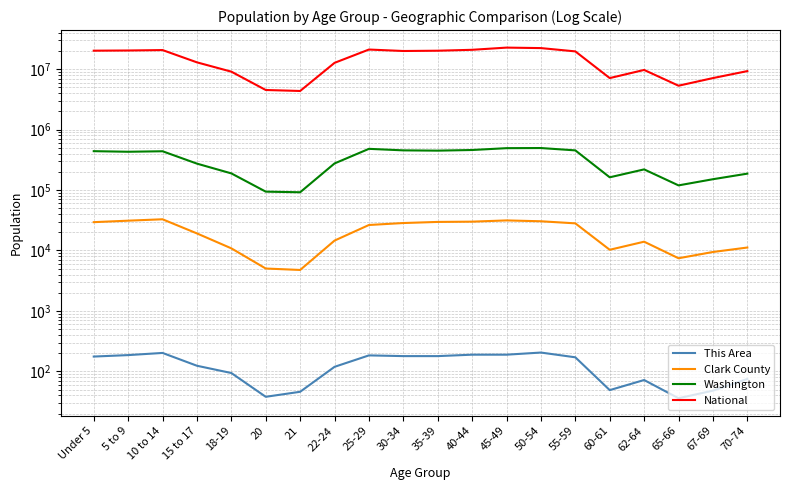

What is the label of the 12th point from the right?

25-29